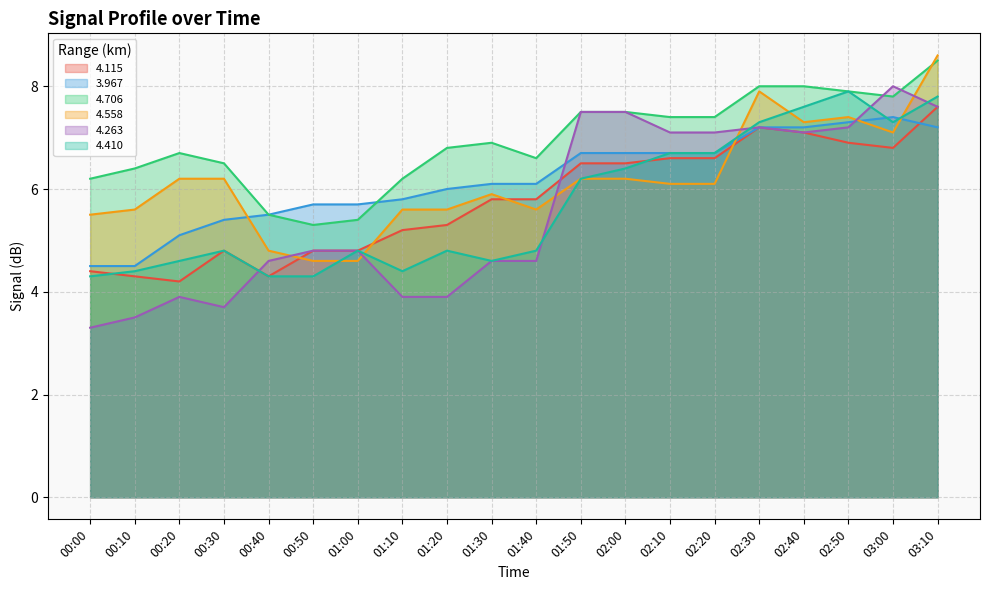

Is it true that 4.115 equals 2.8 at 01:50?

False